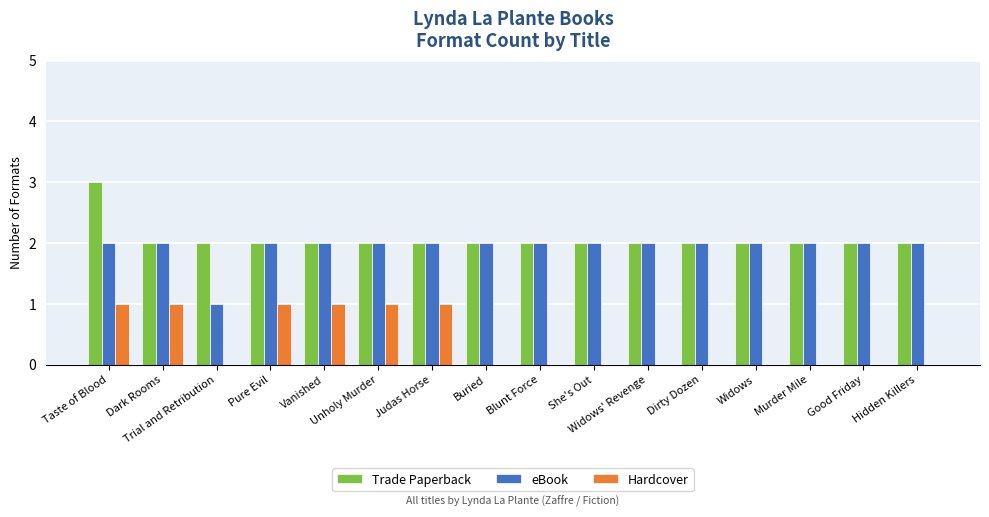

What is the average value of the Trade Paperback series?

2